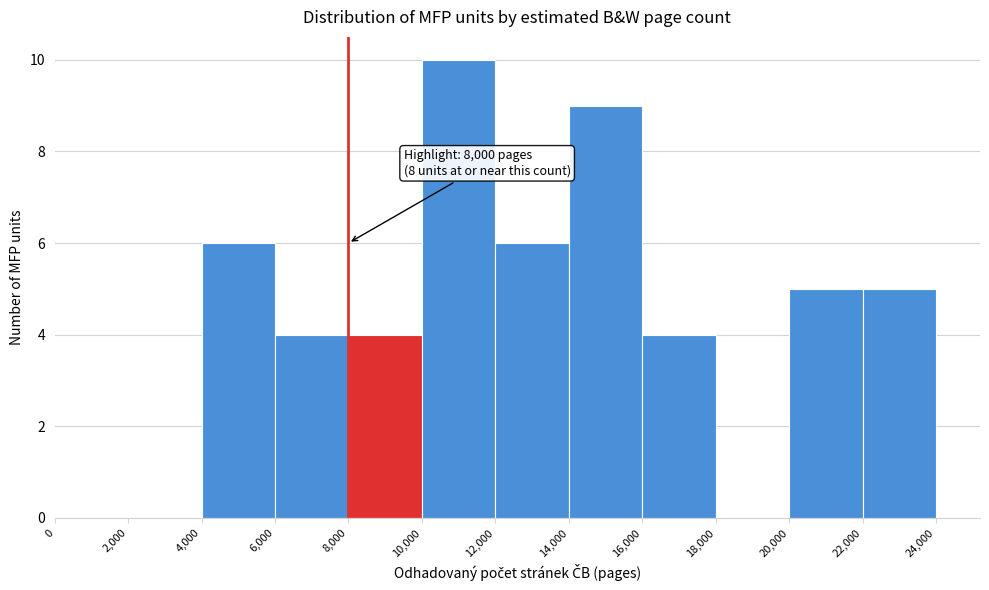

Over which range of the x-axis is the bar tallest?

10,000 to 12,000